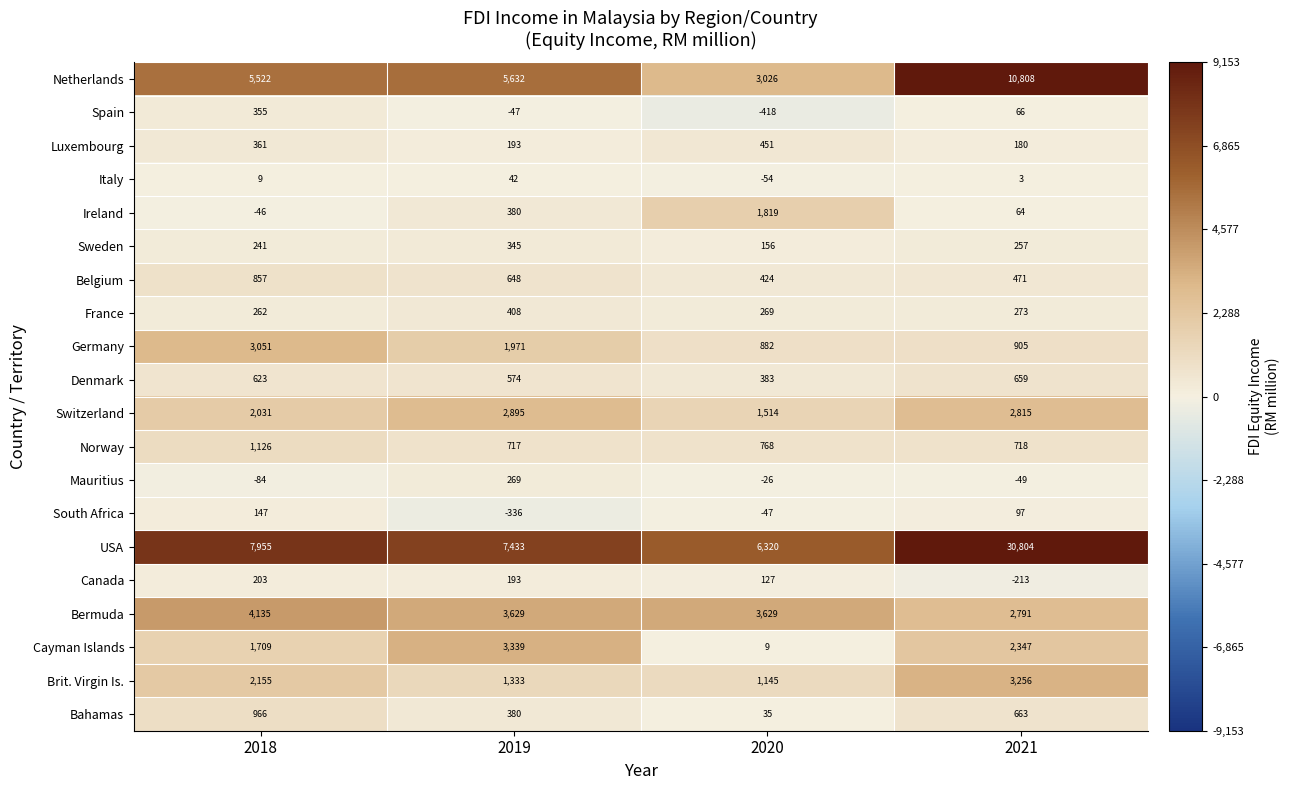

Is it true that Switzerland equals 2172 at 2020?

False